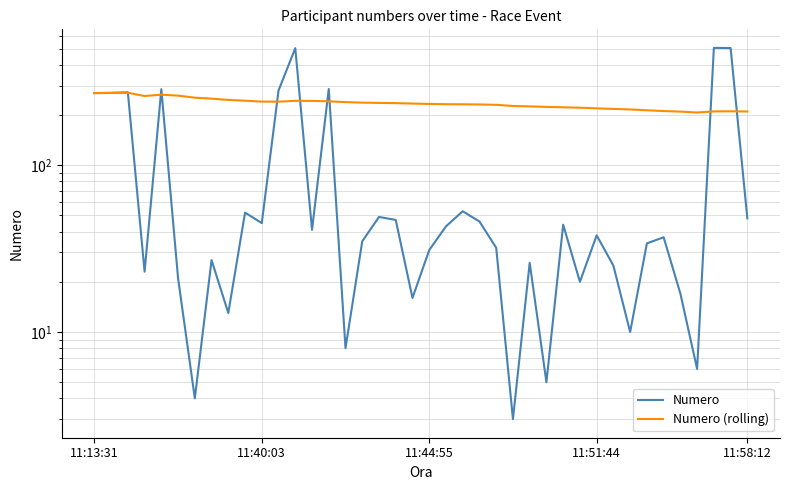

How many lines are shown in the chart?

2